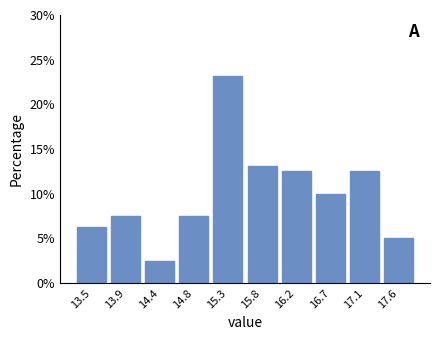

Which range on the x-axis has the tallest bar?

15.07 to 15.53